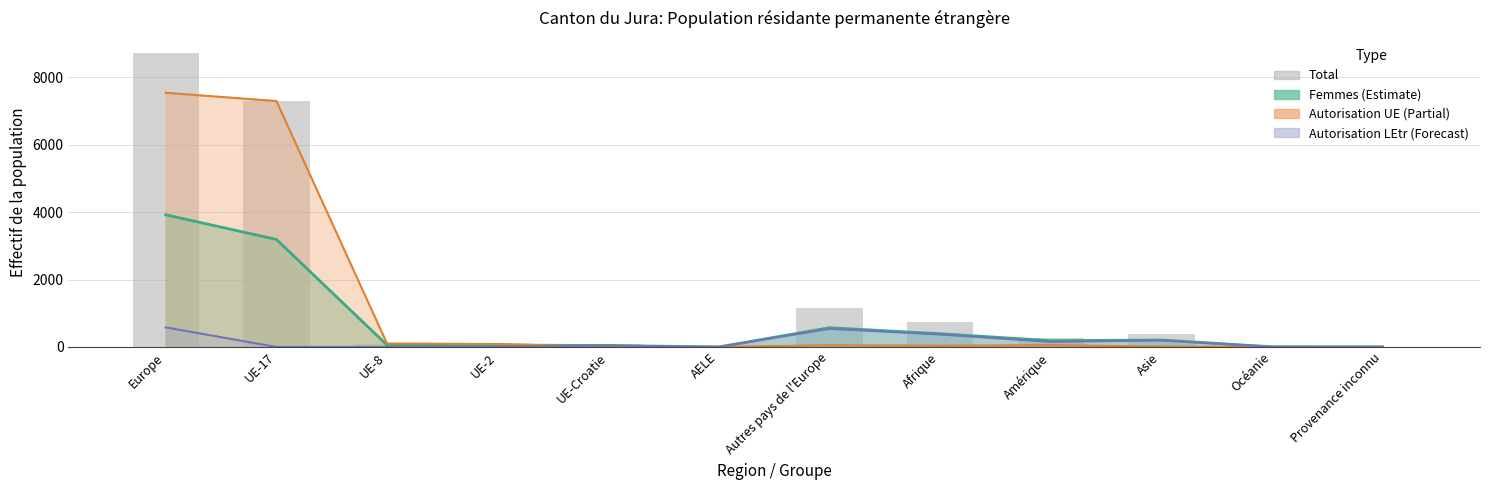

True or false: the data shows 729 at Afrique.

True